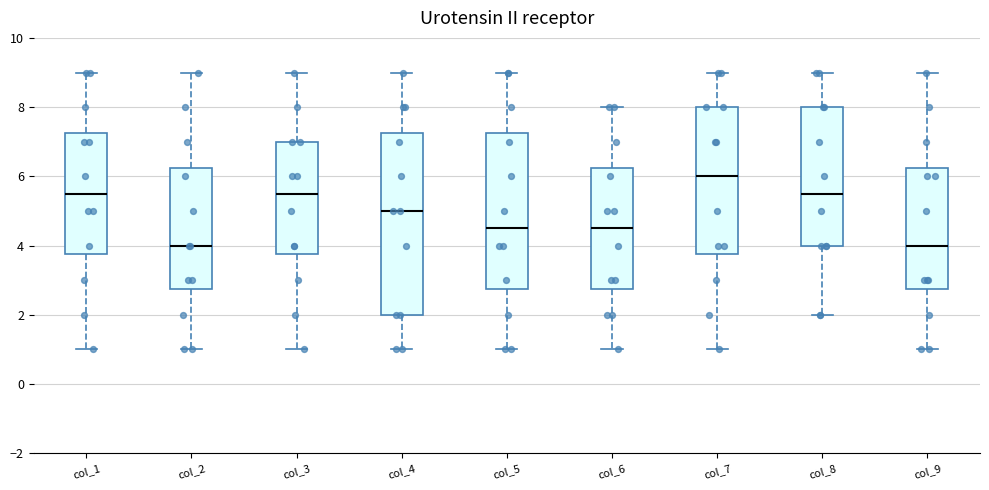

Which box's median line is the highest?

col_7